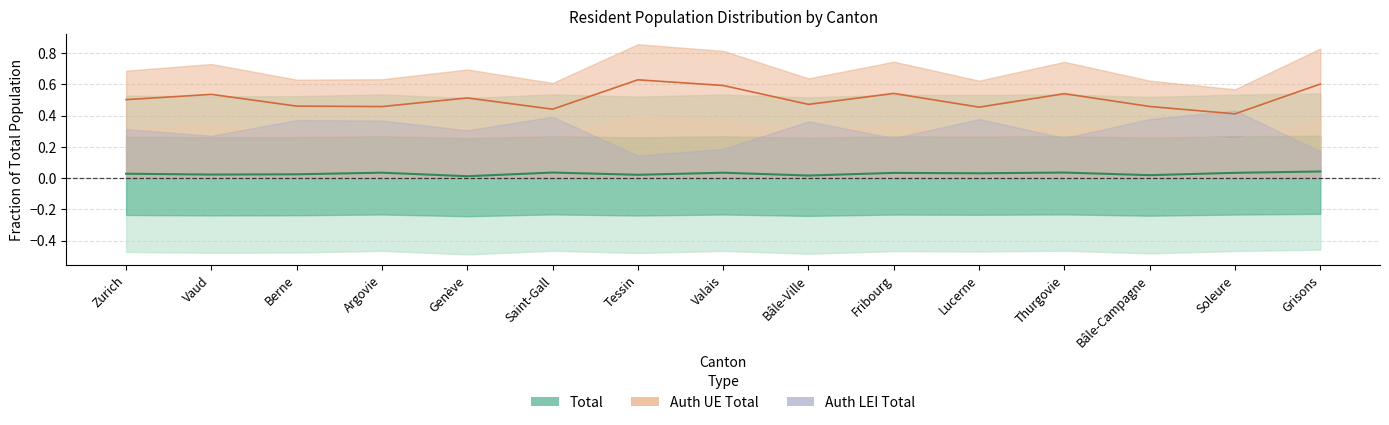

At how many categories does at least one series exceed 0?

15